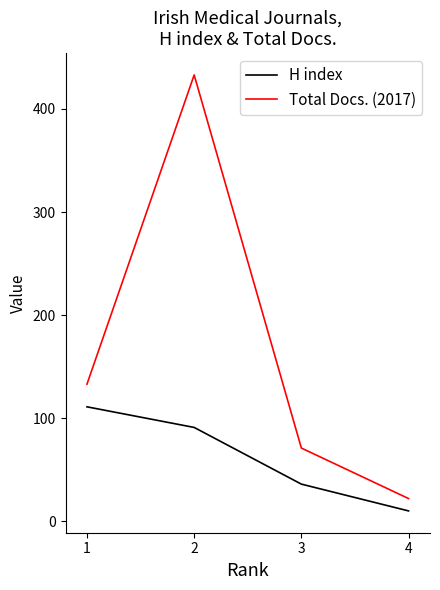

At which label is H index closest to 60?

3